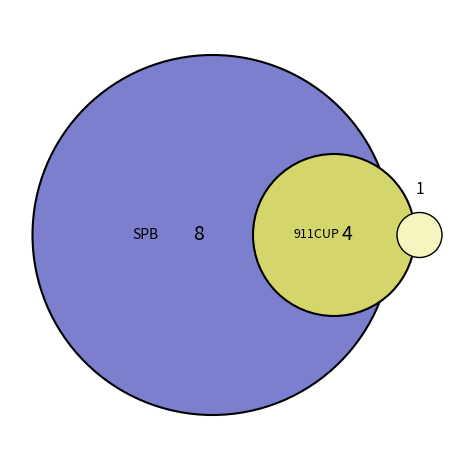

Which slice is the largest?

SPB